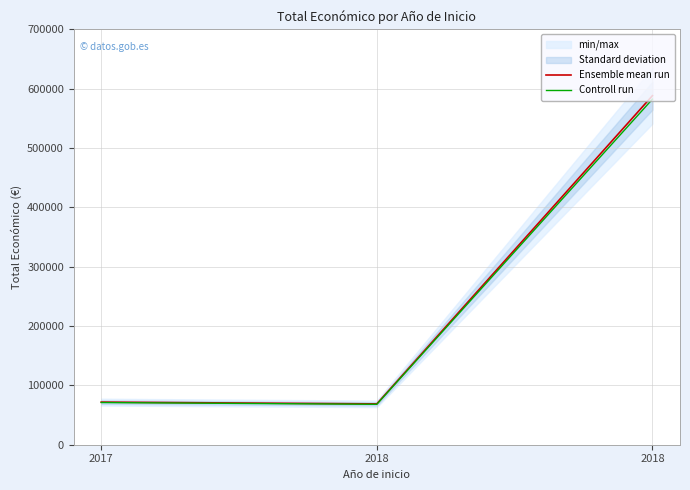

Which category has the lowest value in the Controll run series?

2018